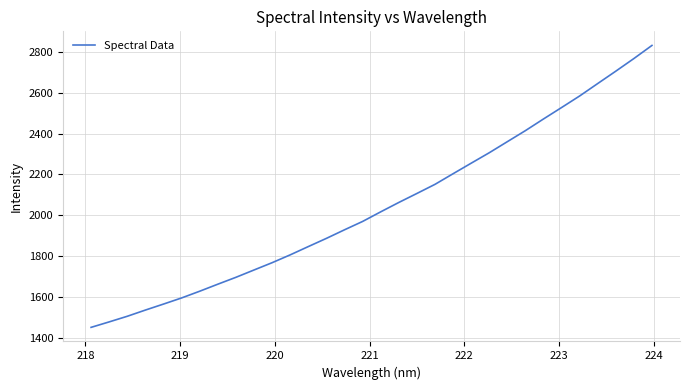

What is the difference between the maximum and minimum values?

1381.7